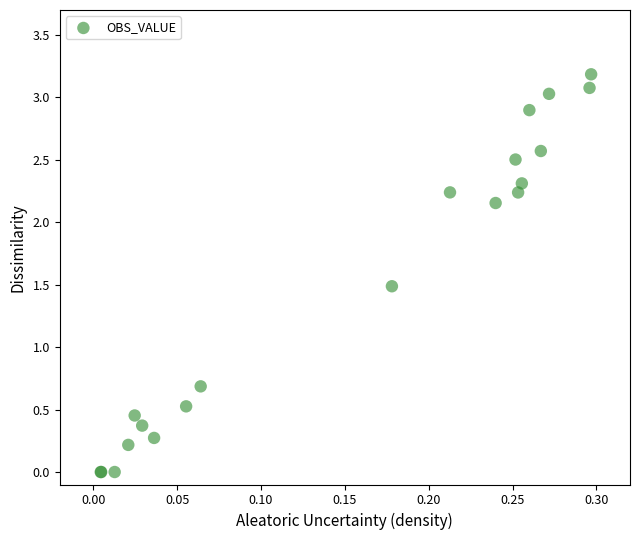

What Y value in the scatter plot is closest to 1?

0.7